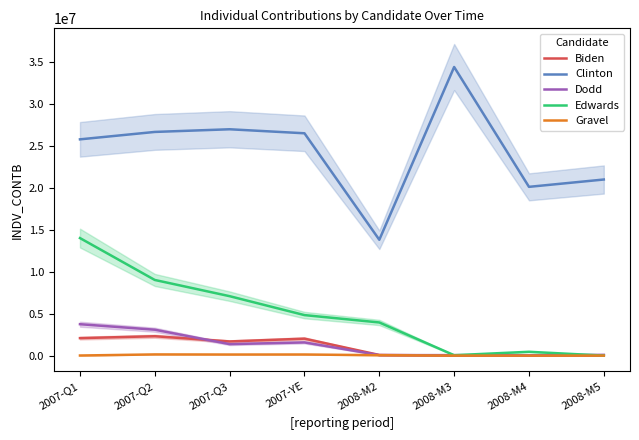

What is the label of the 6th point from the right?

2007-Q3